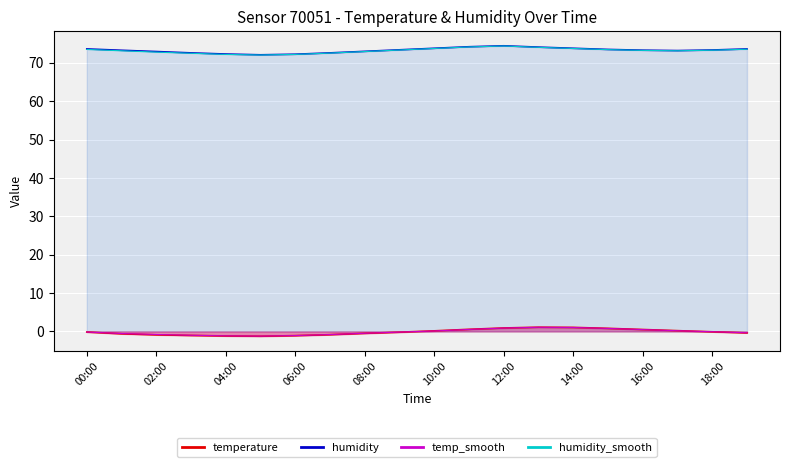

What is the average value of the temp_smooth series?

-0.1